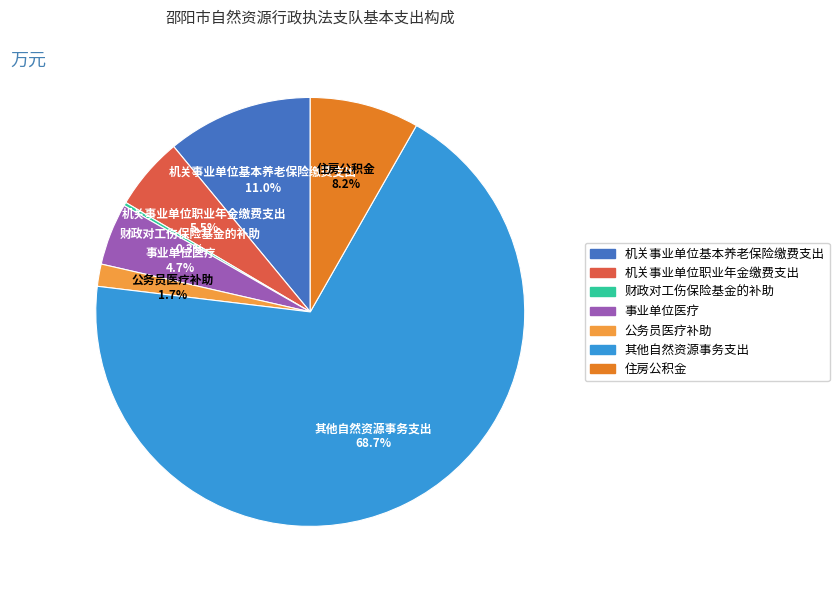

Is 其他自然资源事务支出 the majority of the pie?

Yes